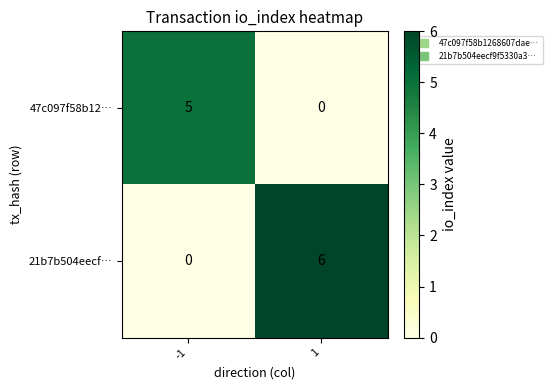

Rank the series by their average value, from lowest to highest.

47c097f58b12…, 21b7b504eecf…